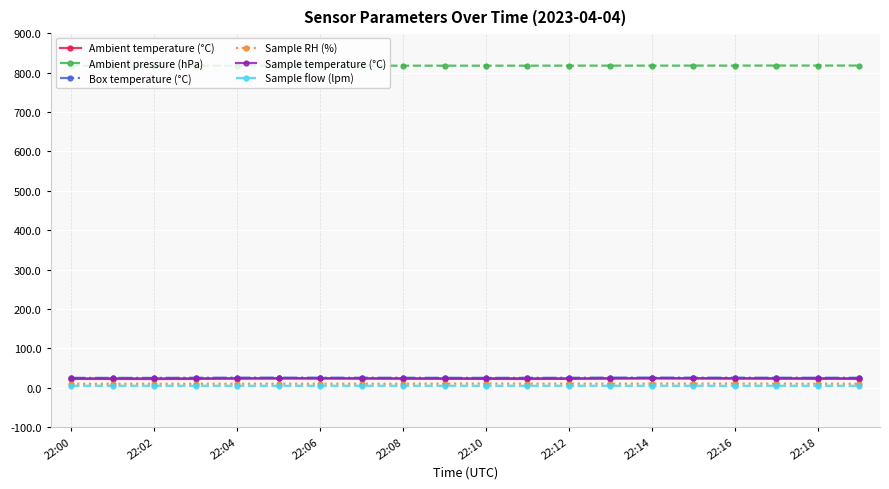

What is the highest value of the Box temperature (°C) series?

25.9